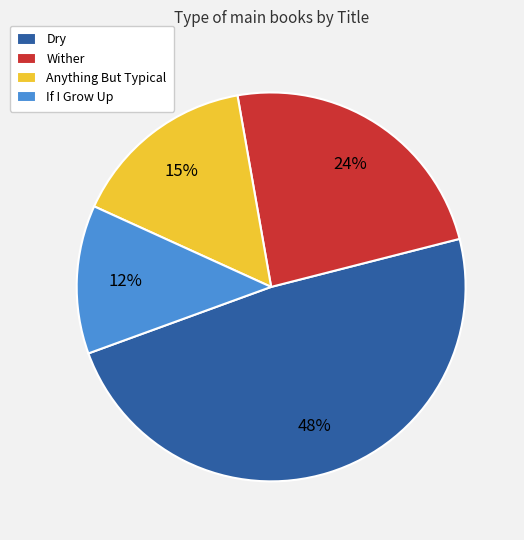

Do Dry and Wither together represent more than half of the pie?

Yes